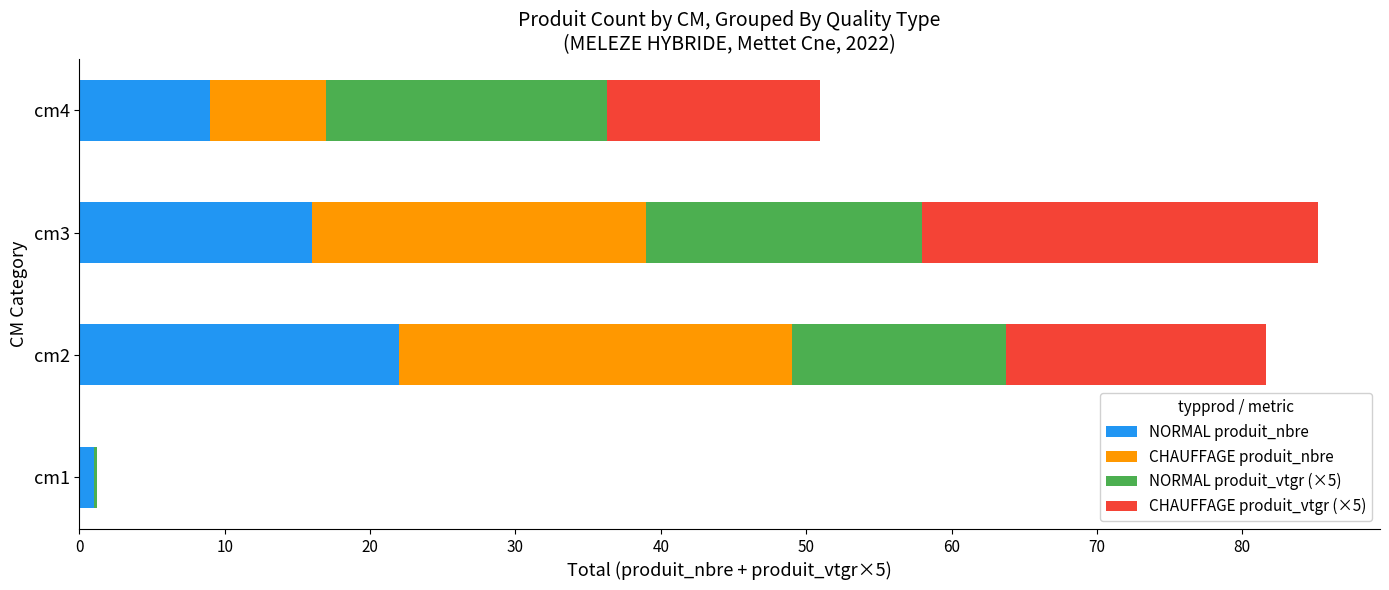

What is the total value across all series at cm3?

85.2